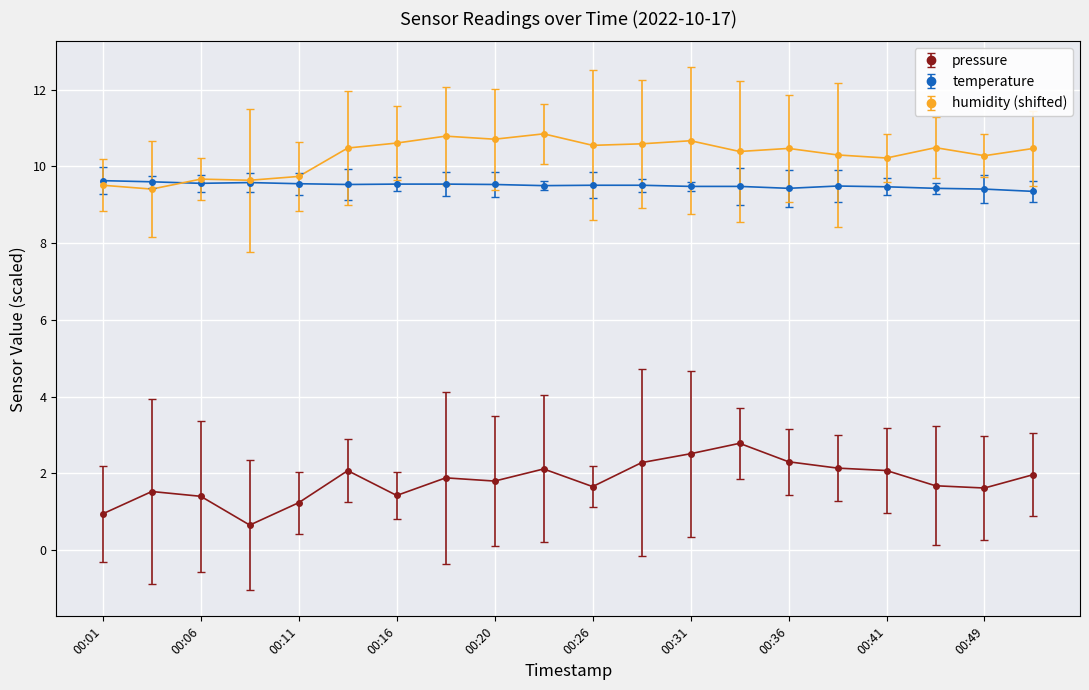

List the series in order of their peak value, lowest first.

pressure, temperature, humidity (shifted)